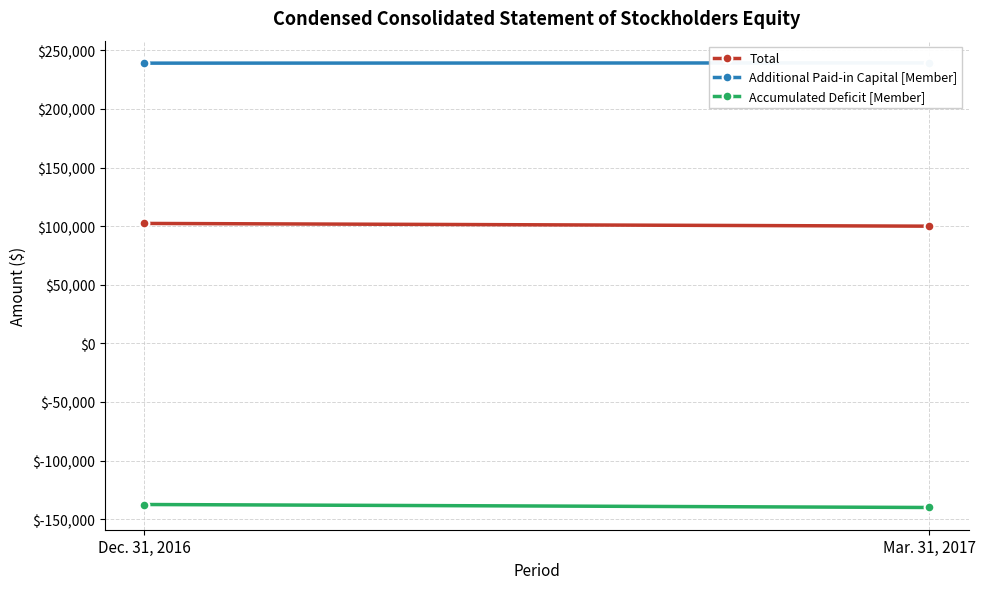

What position from the left is Mar. 31, 2017?

2